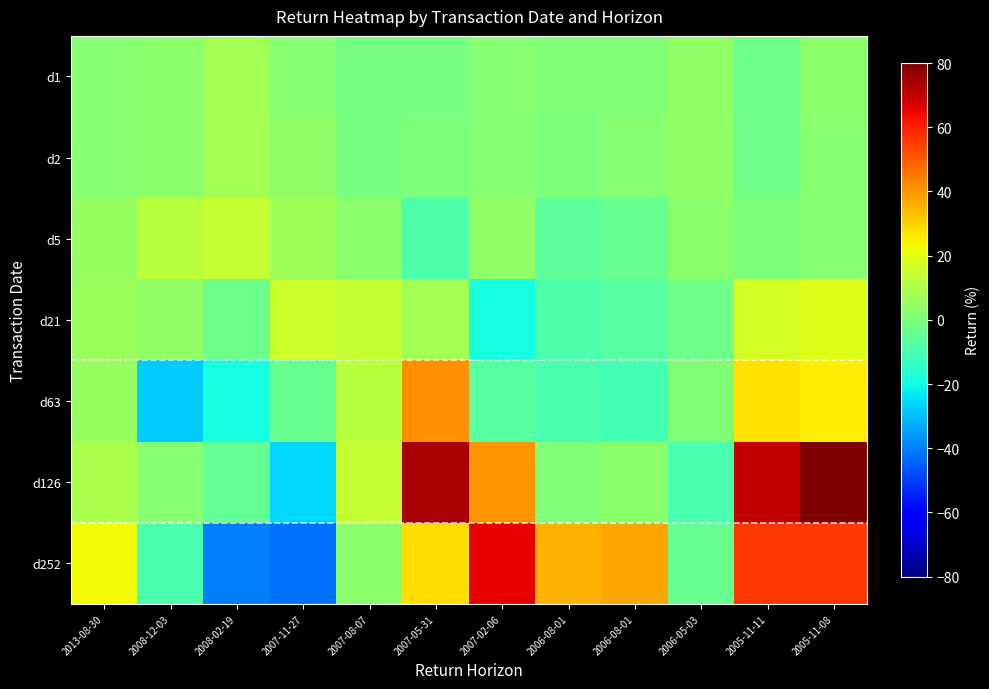

Count the number of data series in this chart.

7